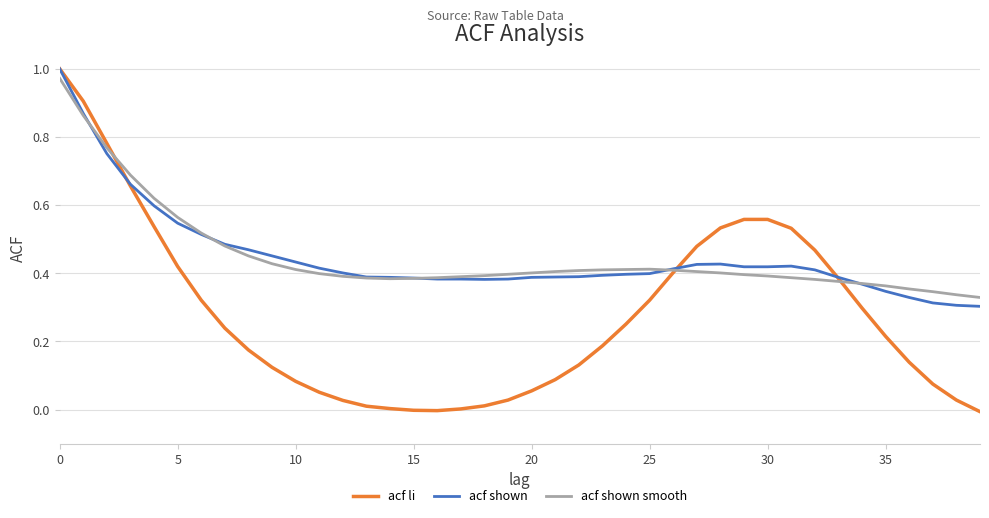

Which series has the largest range (max minus min)?

acf li